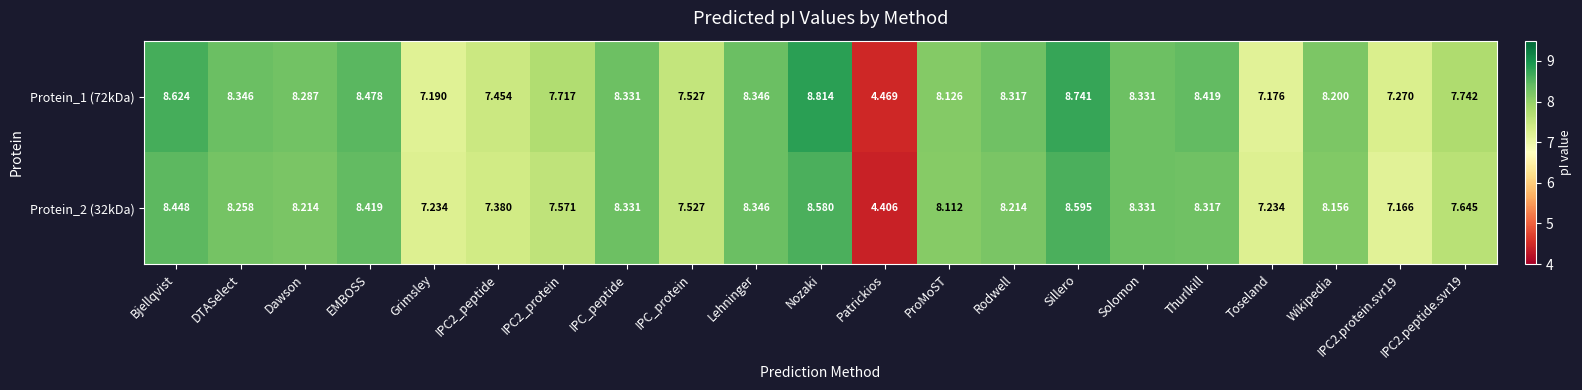

Which category has the lowest value in the Protein_2 (32kDa) series?

Patrickios